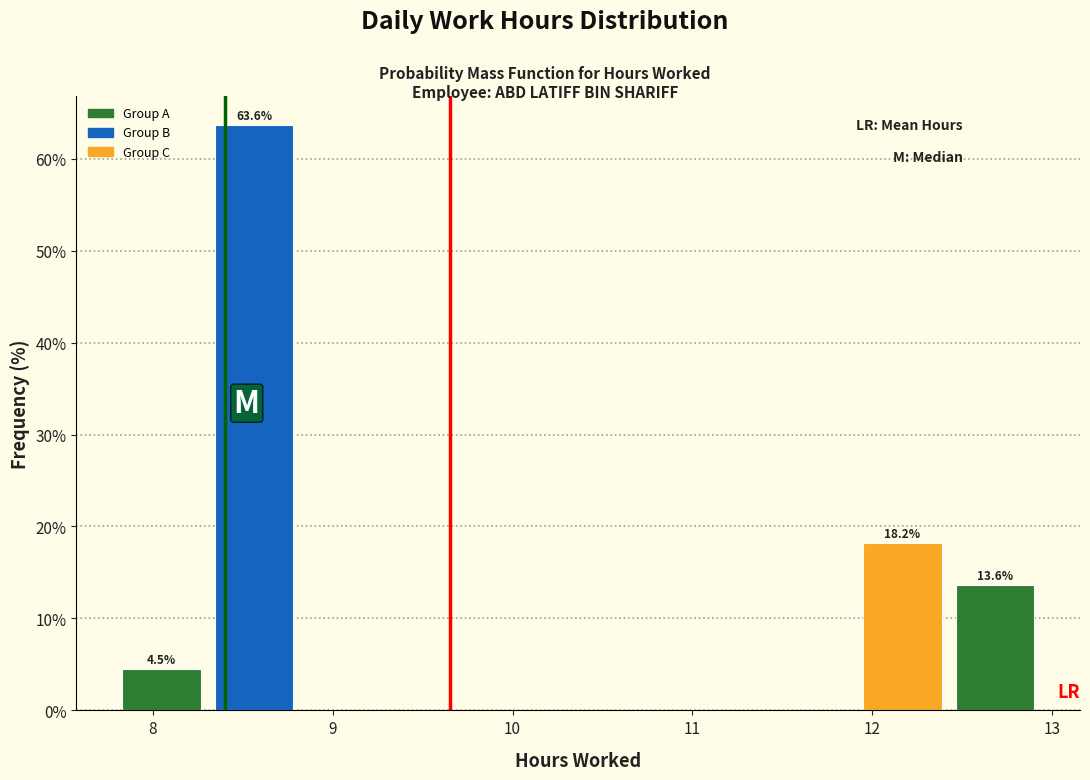

Over which range of the x-axis is the bar tallest?

8.3 to 8.8